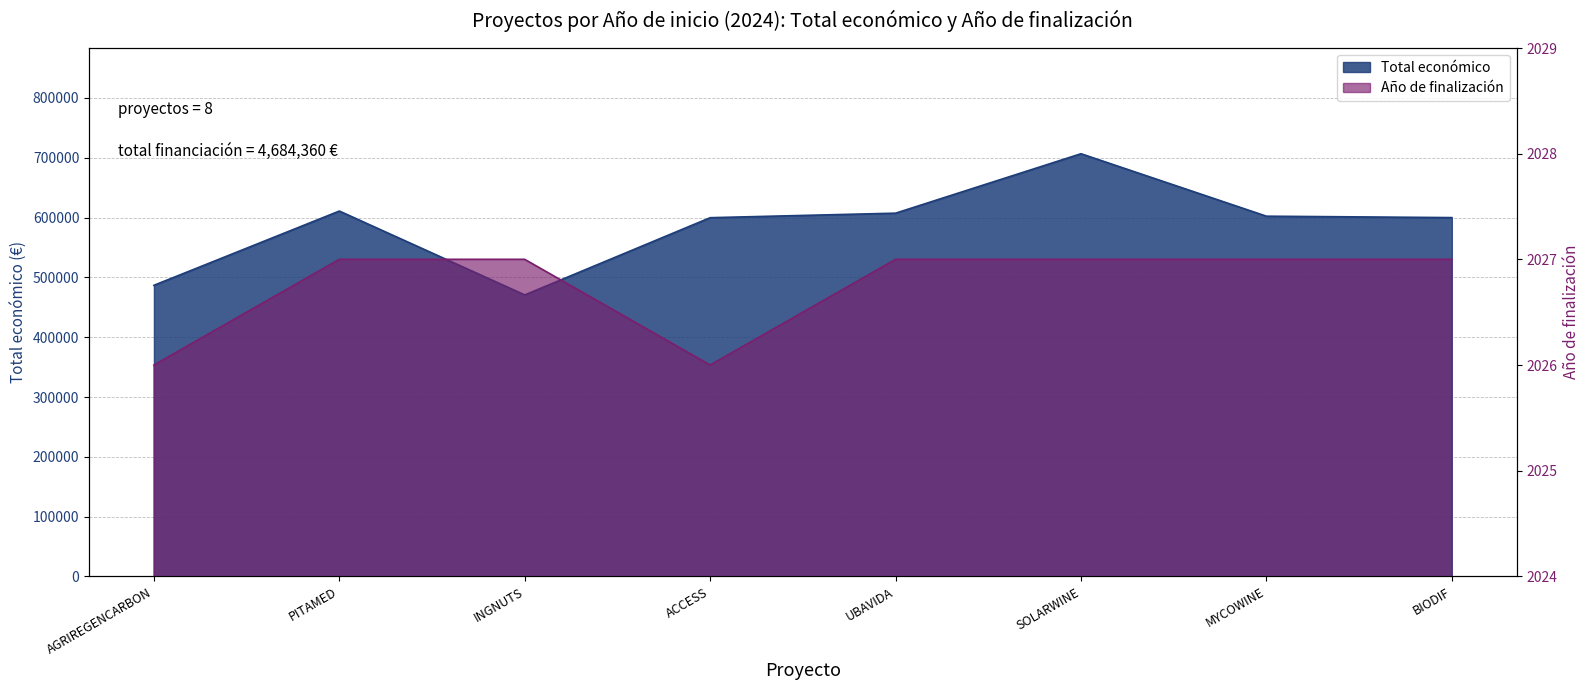

True or false: Total económico and Año de finalización cross at least once.

False